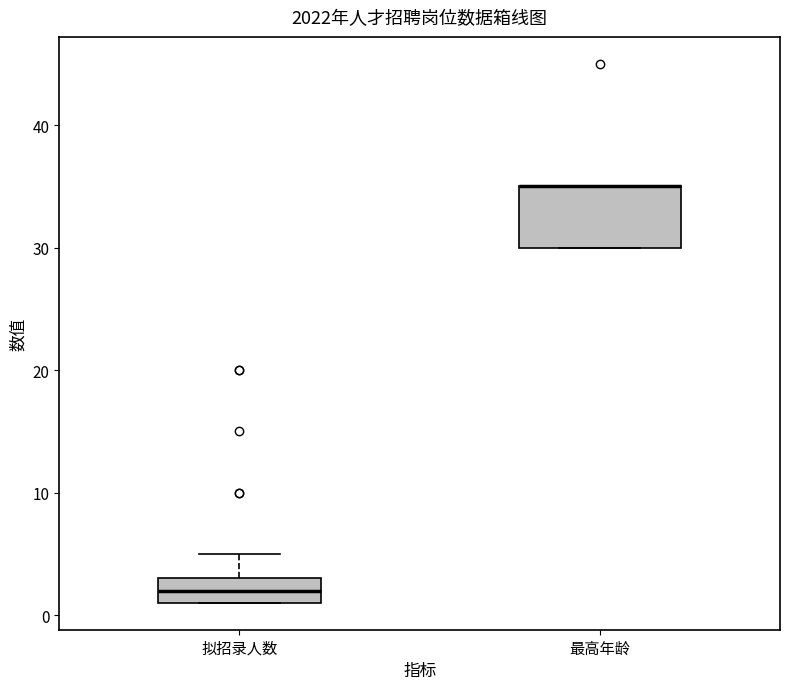

Reading left to right, read every box against the y-axis: the position of its median line, the range the box covers, and the ends of its whiskers. The values are not printed on the chart, so give them approximately, as read against the axis.

拟招录人数: median 2, box 1 to 3, whiskers 1 to 5
最高年龄: median 35 (drawn on the box's upper edge), box 30 to 35, whiskers 30 to 35